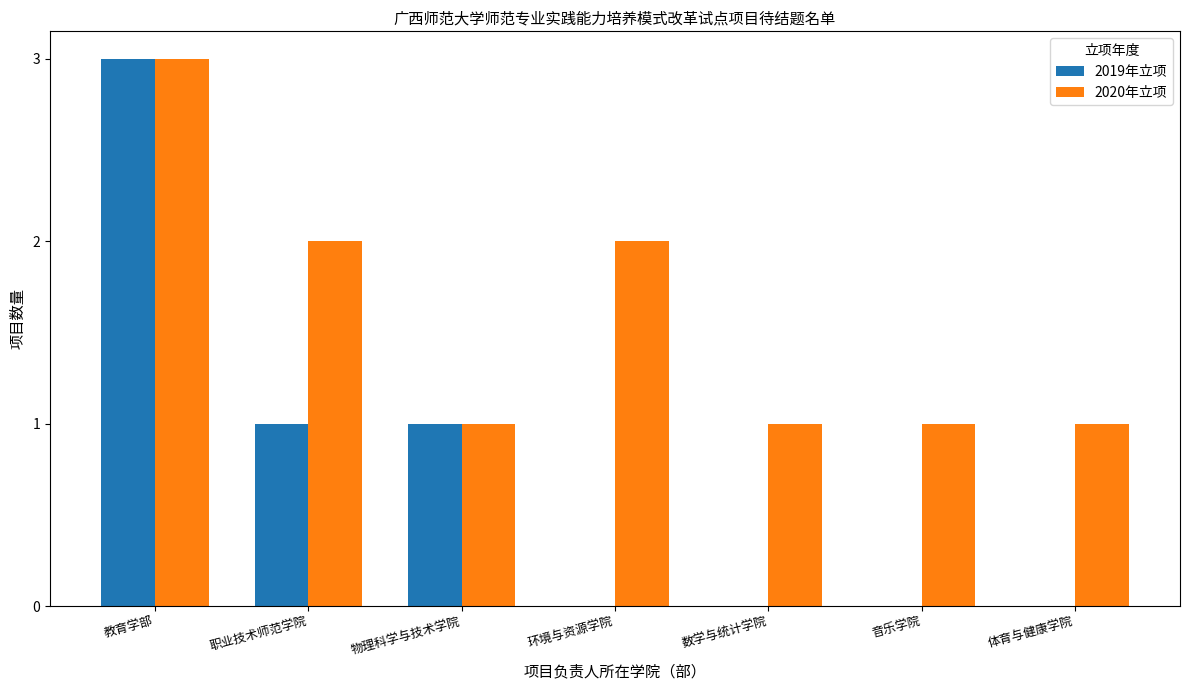

What is the sum of the 2020年立项 values at 体育与健康学院 and 教育学部?

4